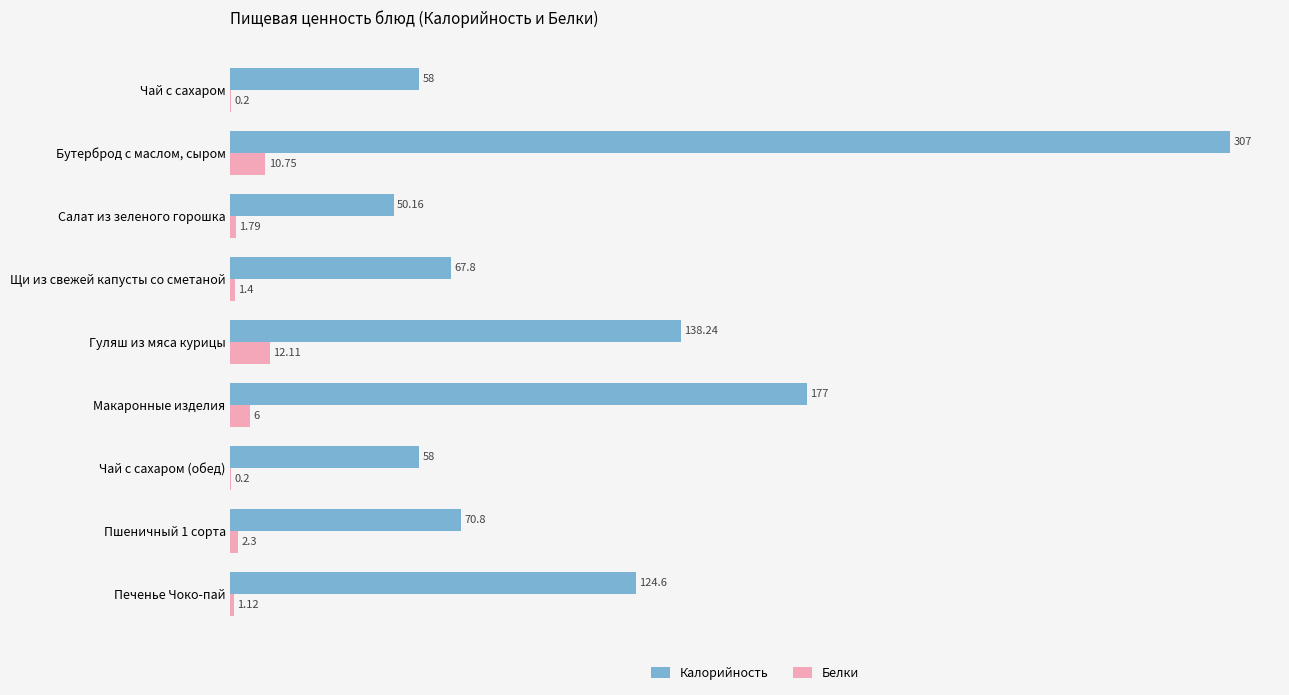

Count the number of categories in the chart.

9